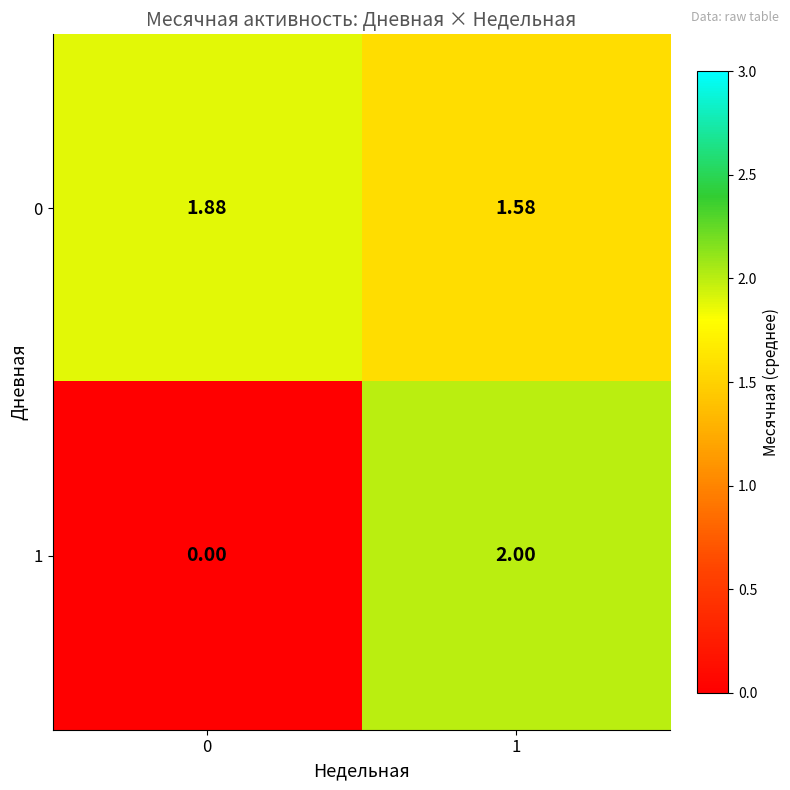

Which series has the largest range (max minus min)?

1